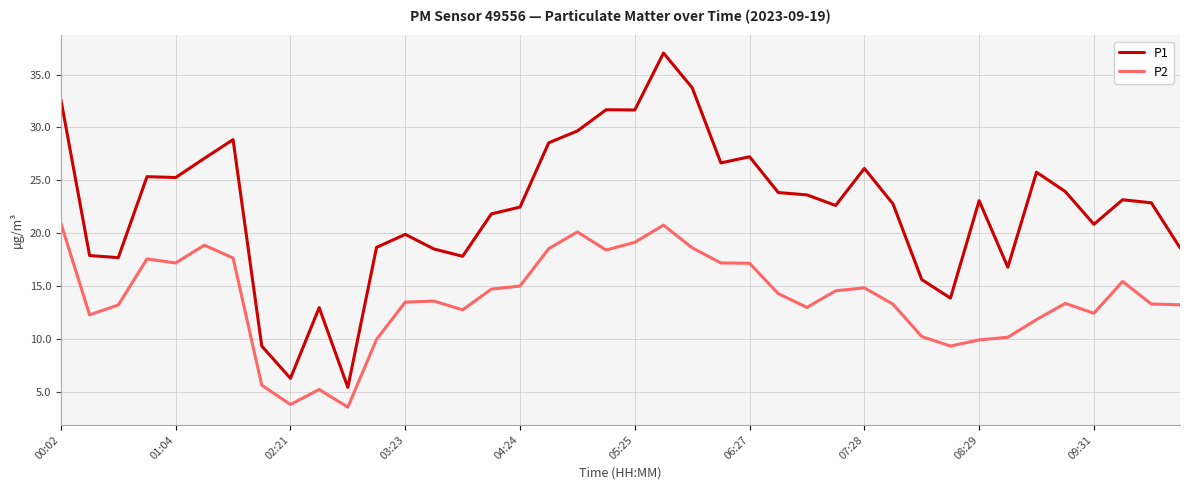

What is the minimum value shown in the chart?

3.6